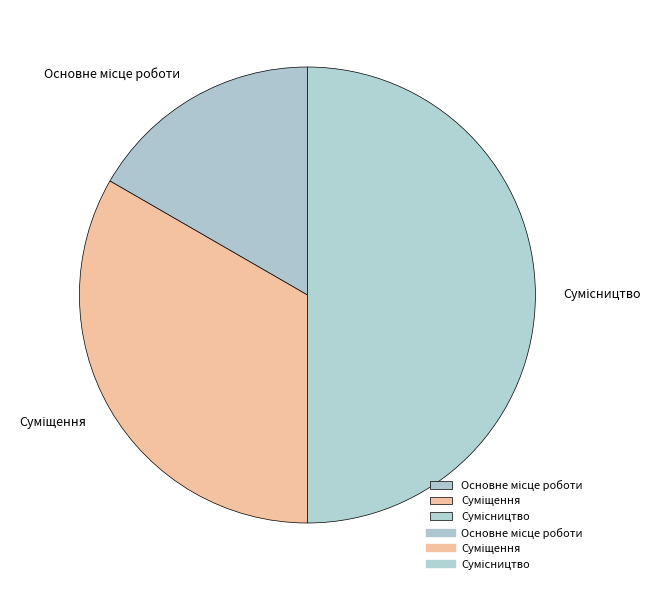

Does Суміщення represent more than half of the total?

No